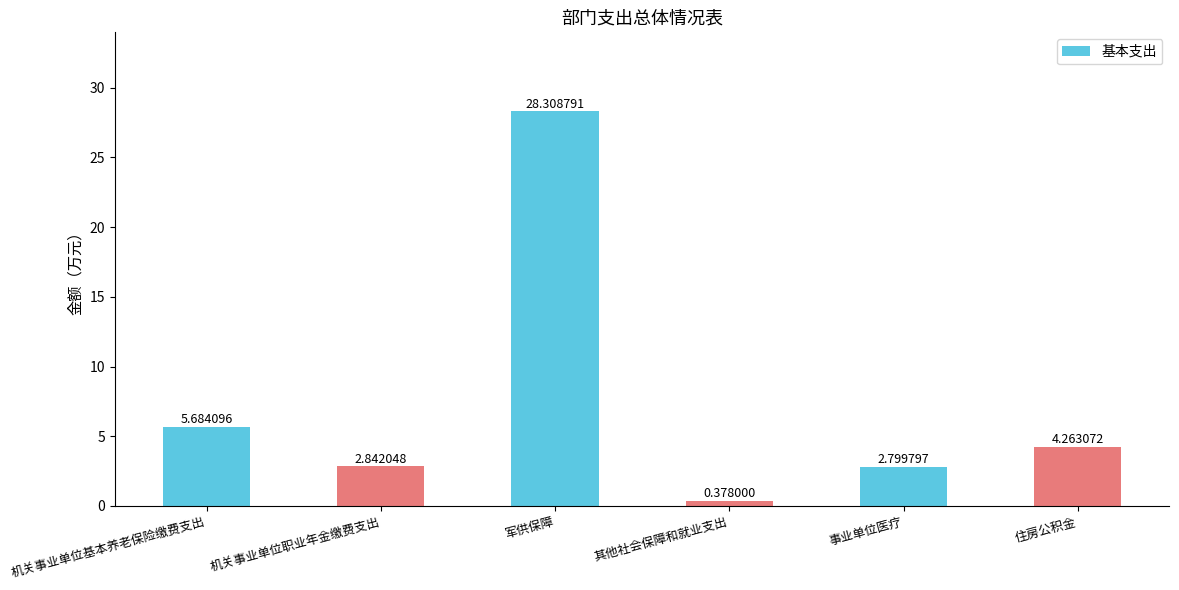

At which category does the chart reach its minimum across all series?

其他社会保障和就业支出